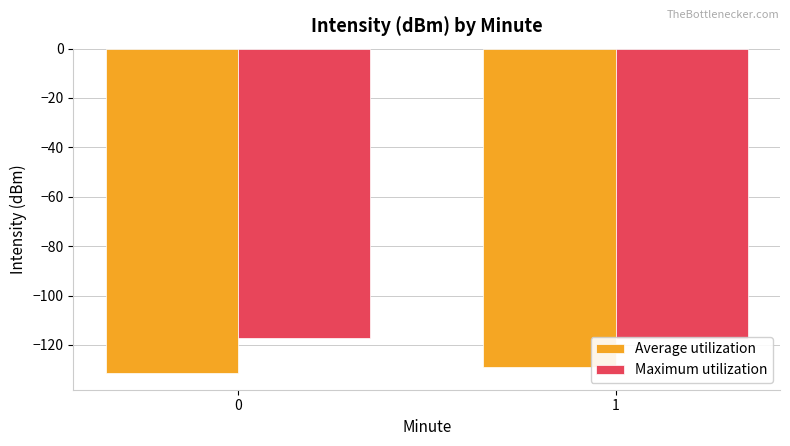

How many bars are there in each group?

2